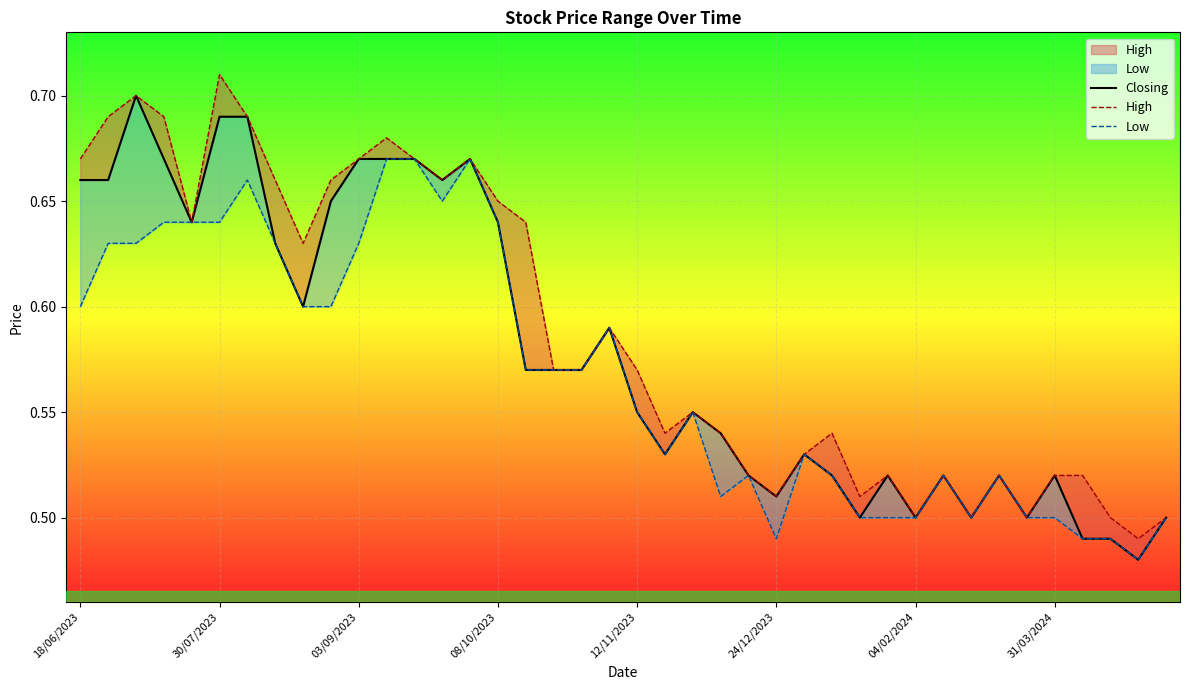

Which series has the largest total across all categories?

High